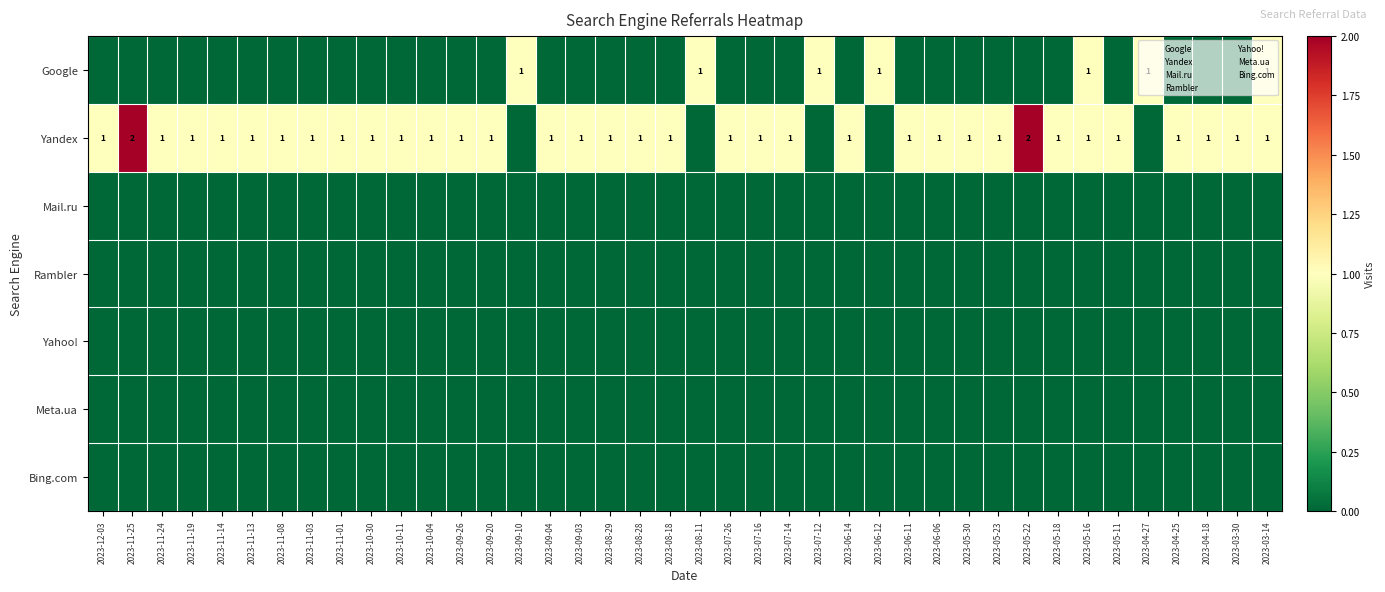

Which category has the lowest value across all series?

2023-12-03